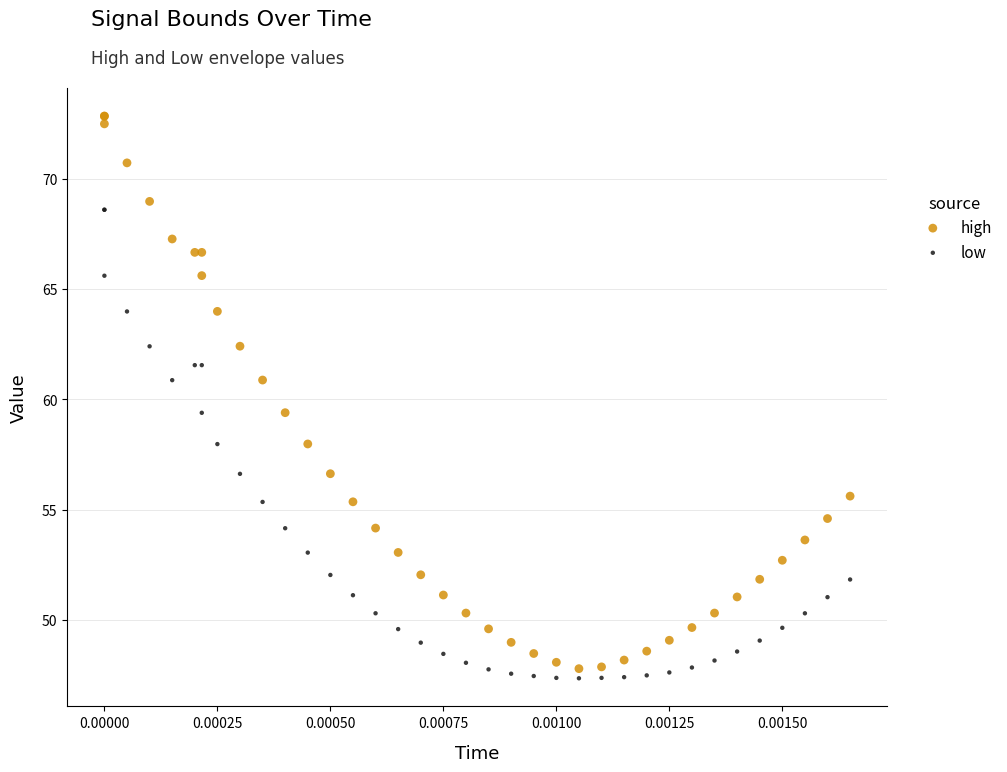

Which series reaches the minimum Y coordinate?

low